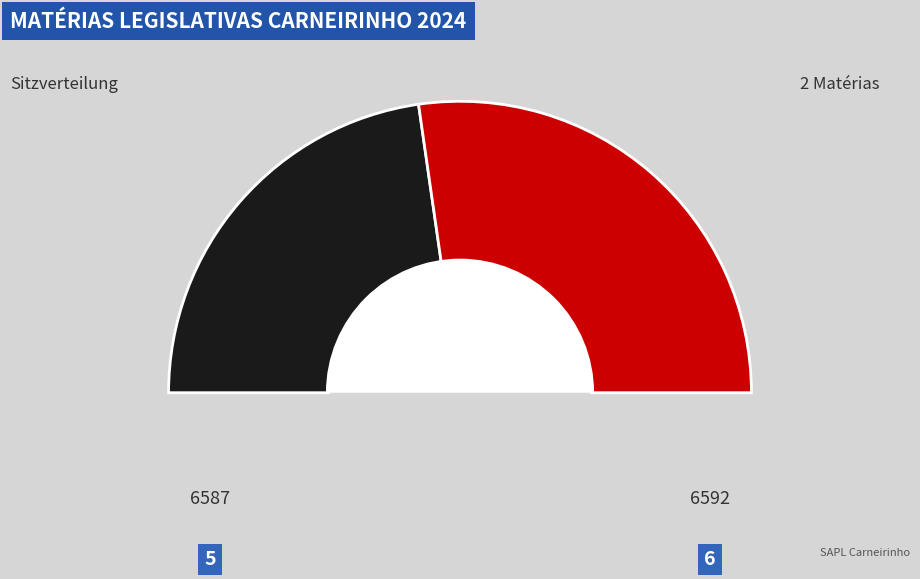

What percentage do 6587 and 6592 together represent?

100.0%